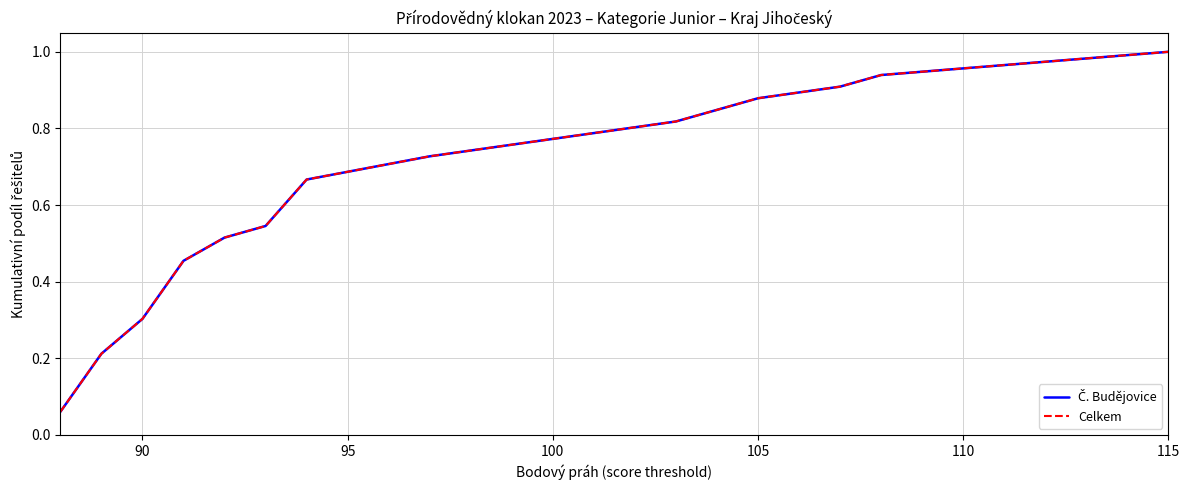

Is this an area chart (filled region under the line)?

No